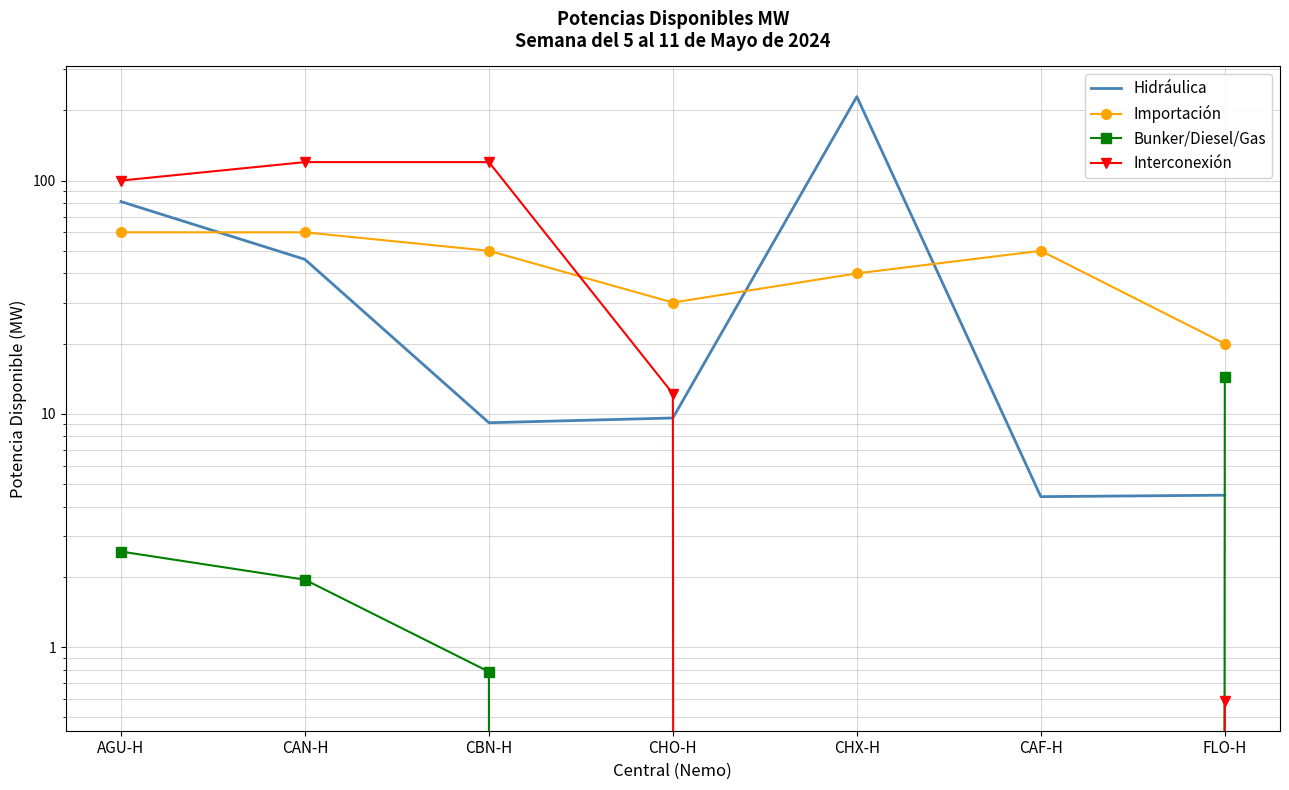

What is the difference between the maximum and minimum values in the Hidráulica series?

224.6